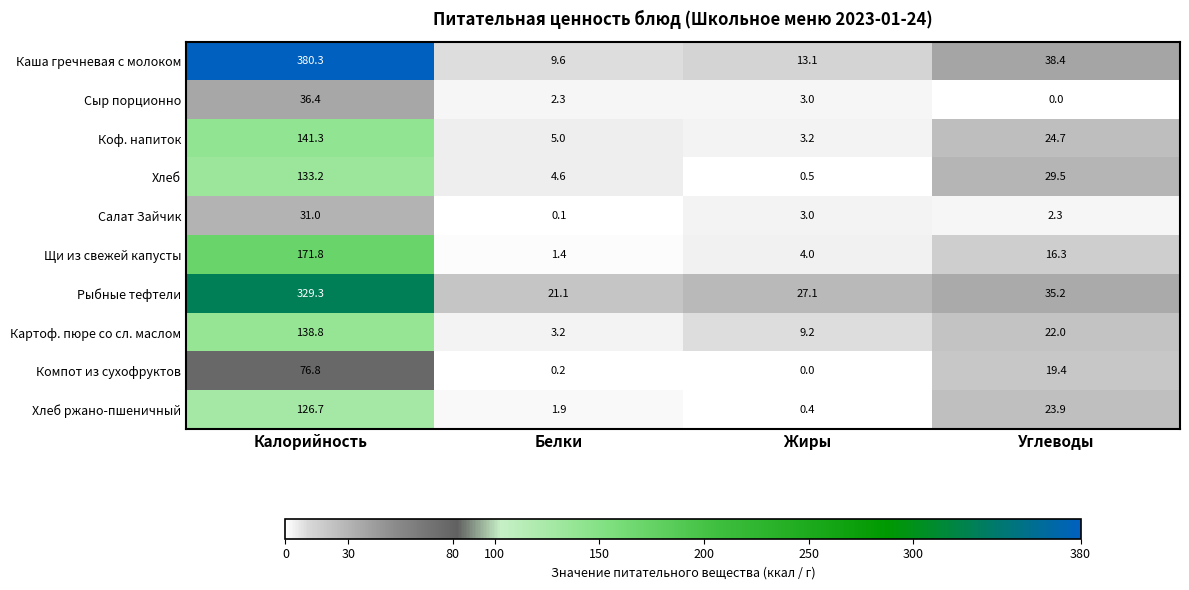

What is the total value across all series at Жиры?

63.5